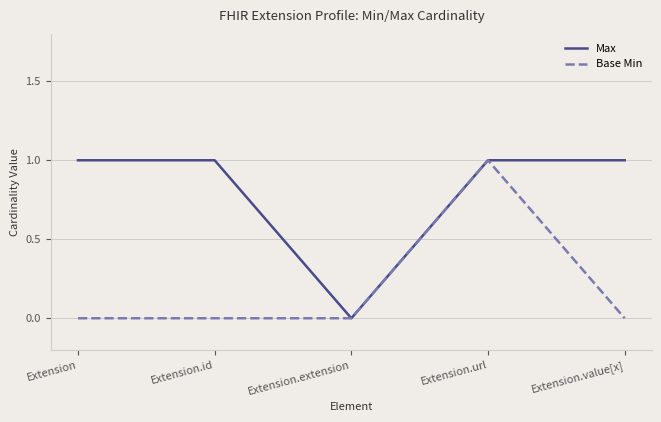

What position from the left is Extension.extension?

3